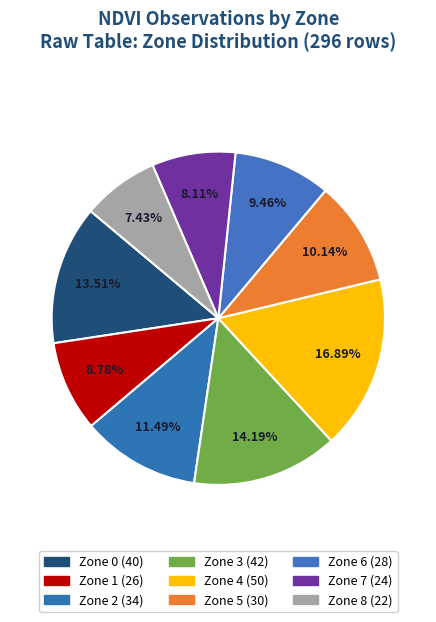

Which has a higher value, Zone 3 or Zone 7?

Zone 3